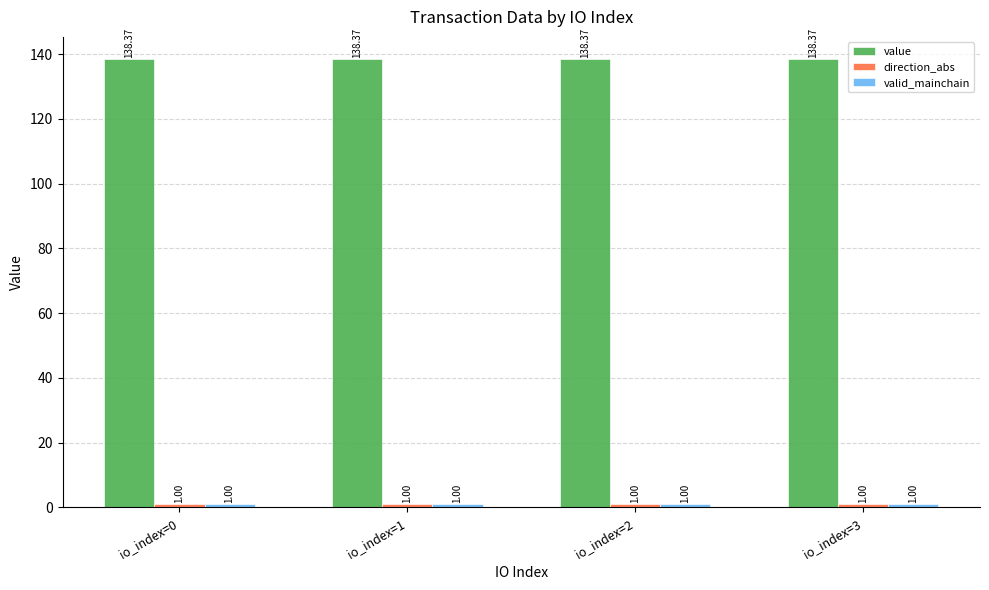

What is the total value across all series at io_index=3?

140.4